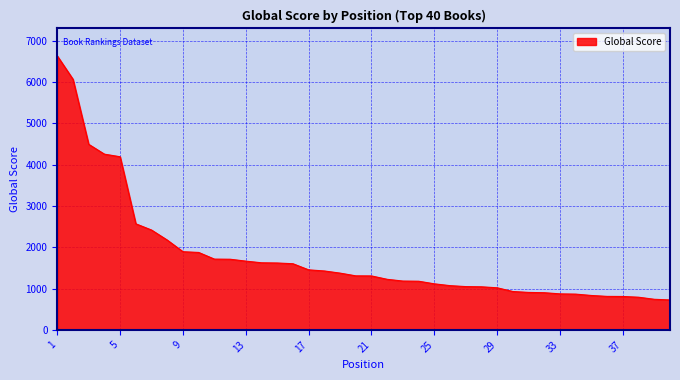

What is the smallest value displayed?

724